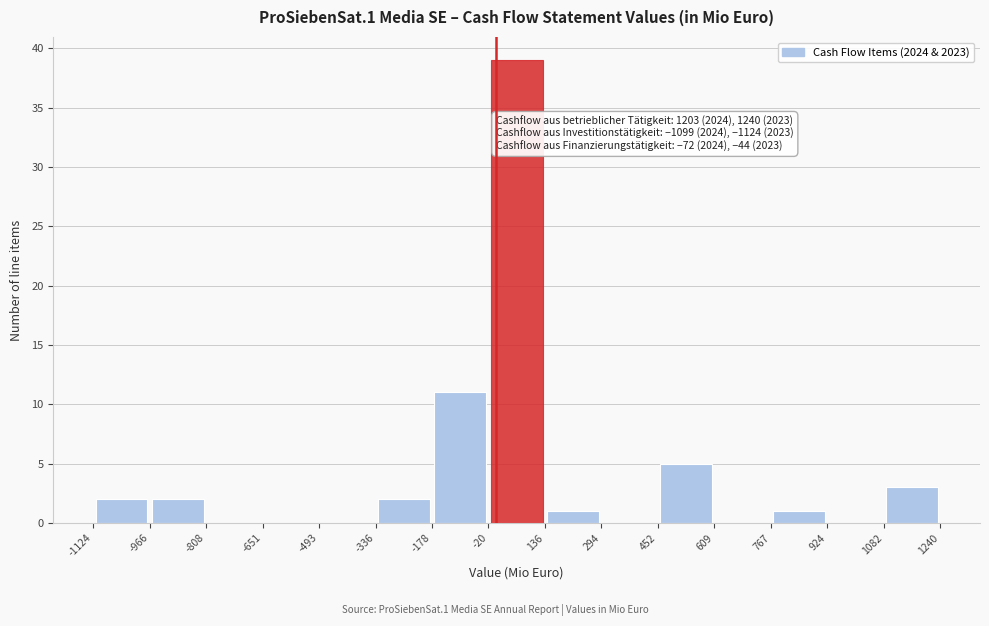

Over which range of the x-axis is the bar tallest?

-20 to 136